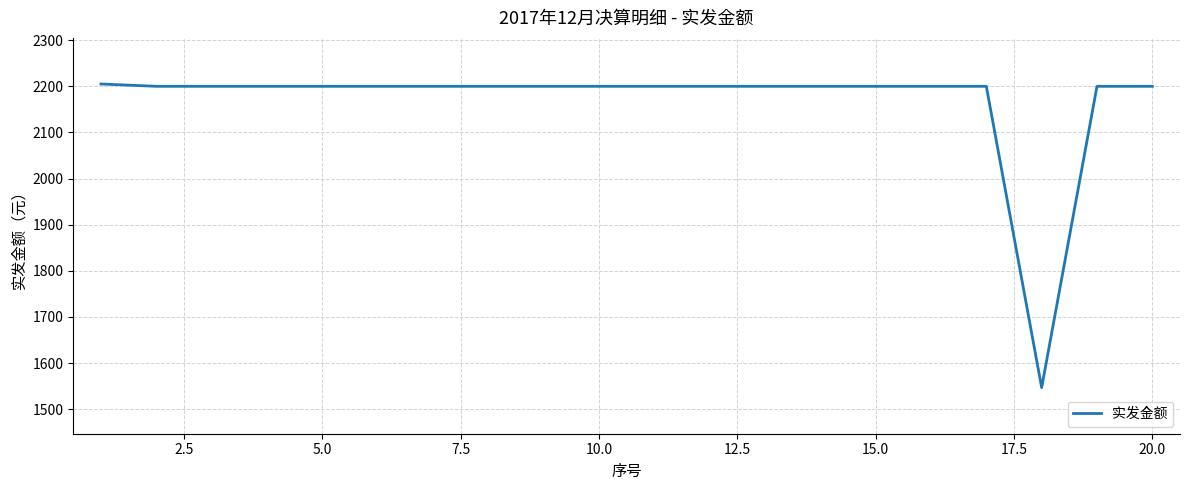

What is the maximum value shown in the chart?

2205.0